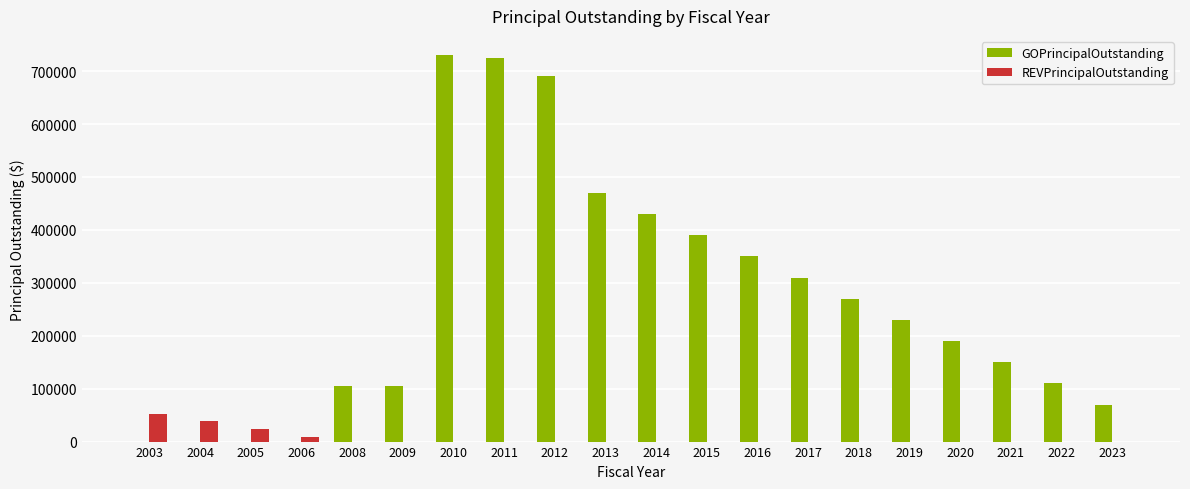

Which series has the largest total across all categories?

GOPrincipalOutstanding